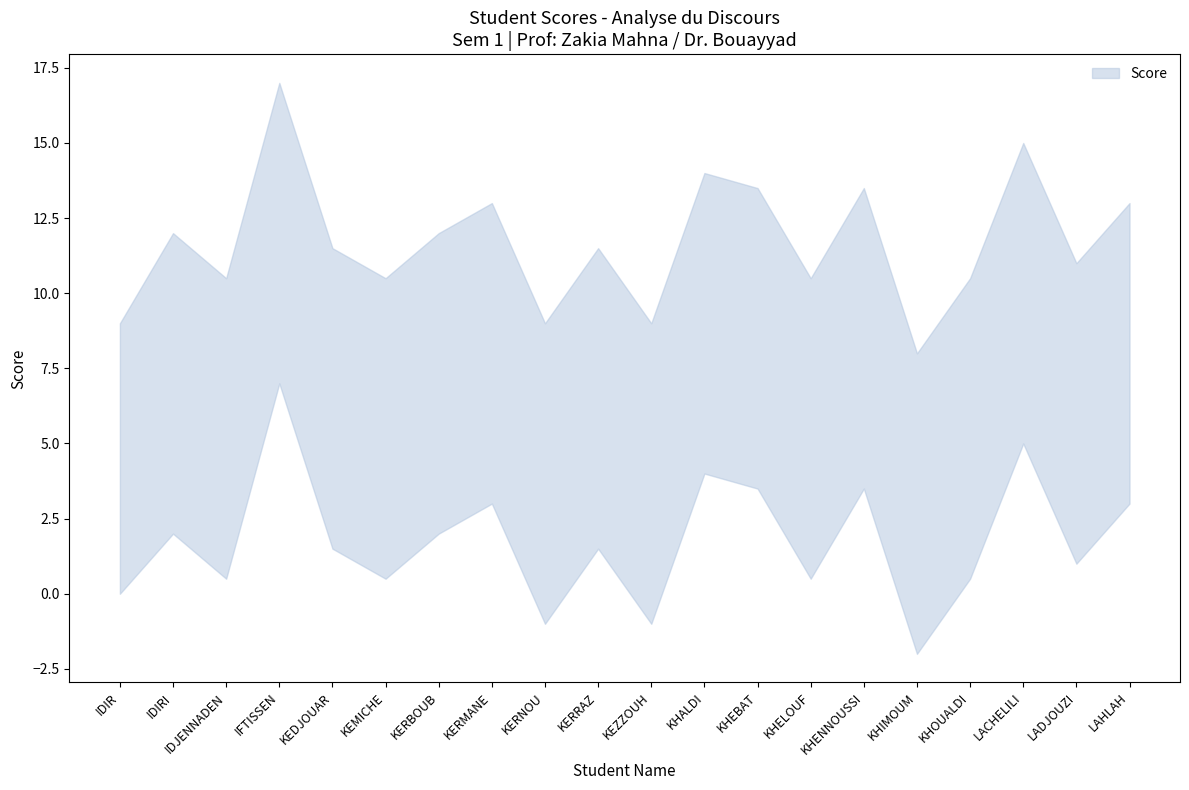

What value does the data have at LACHELILI?

15.0